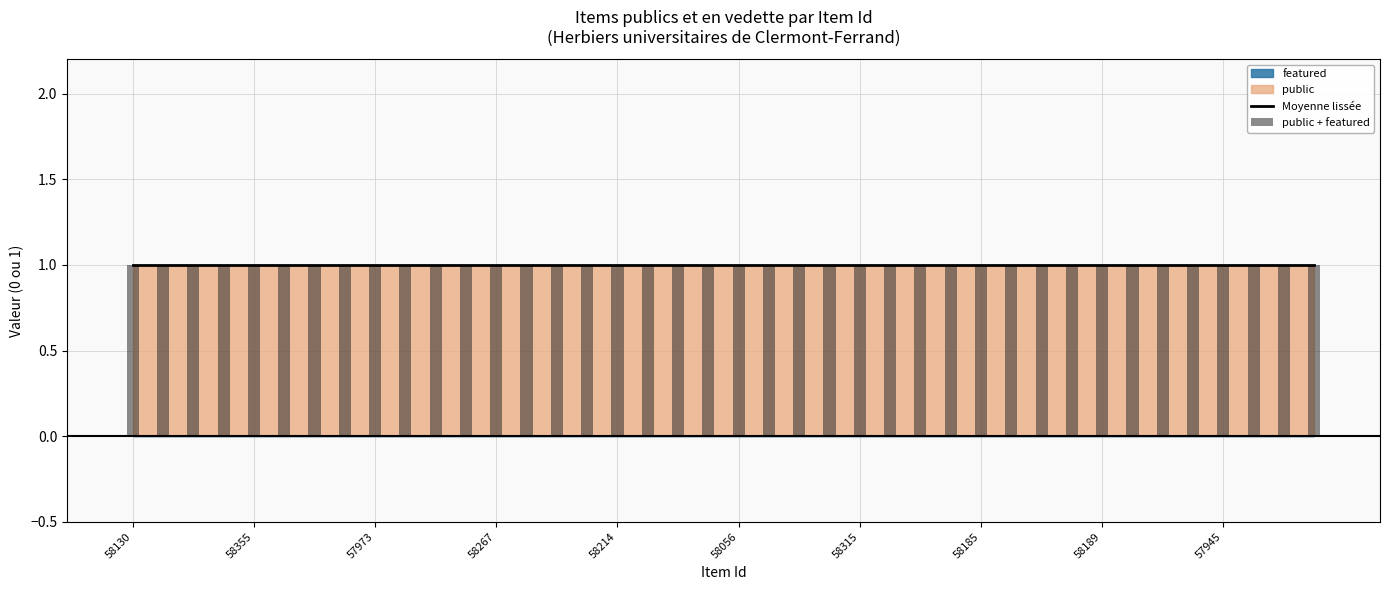

At 58315, list the series in order from smallest to largest.

featured, public